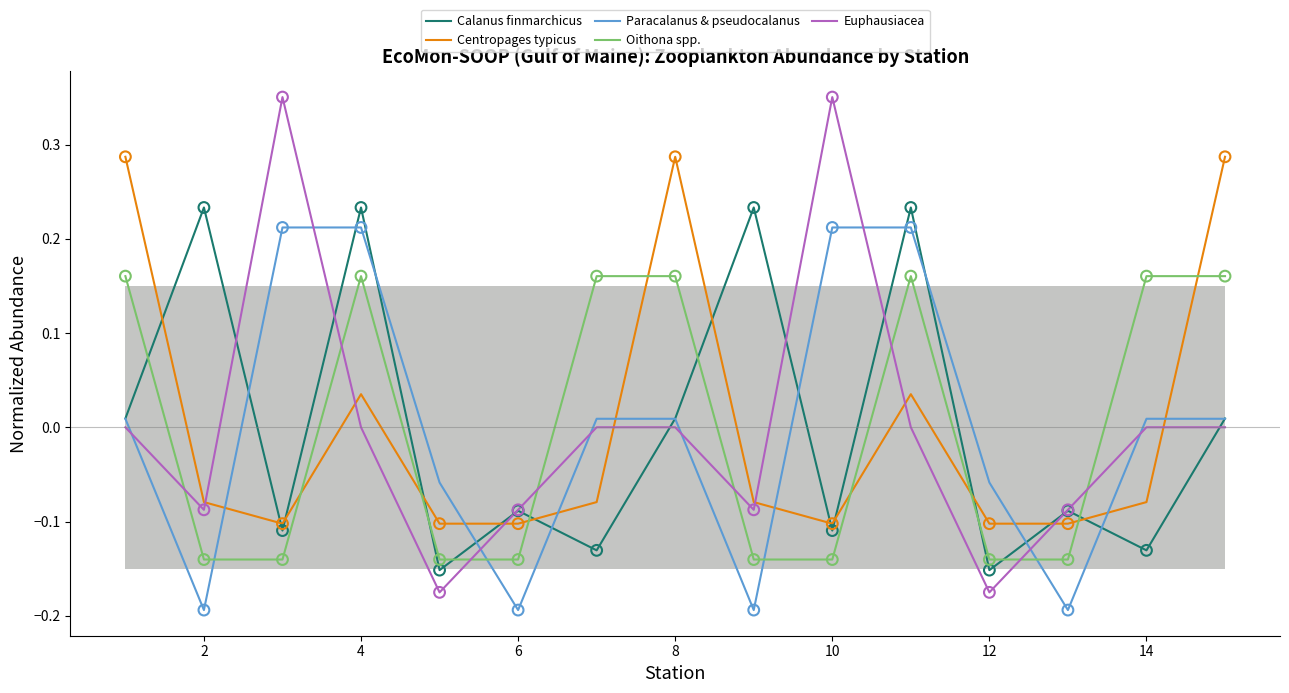

Which series contains the lowest Y value?

Paracalanus & pseudocalanus